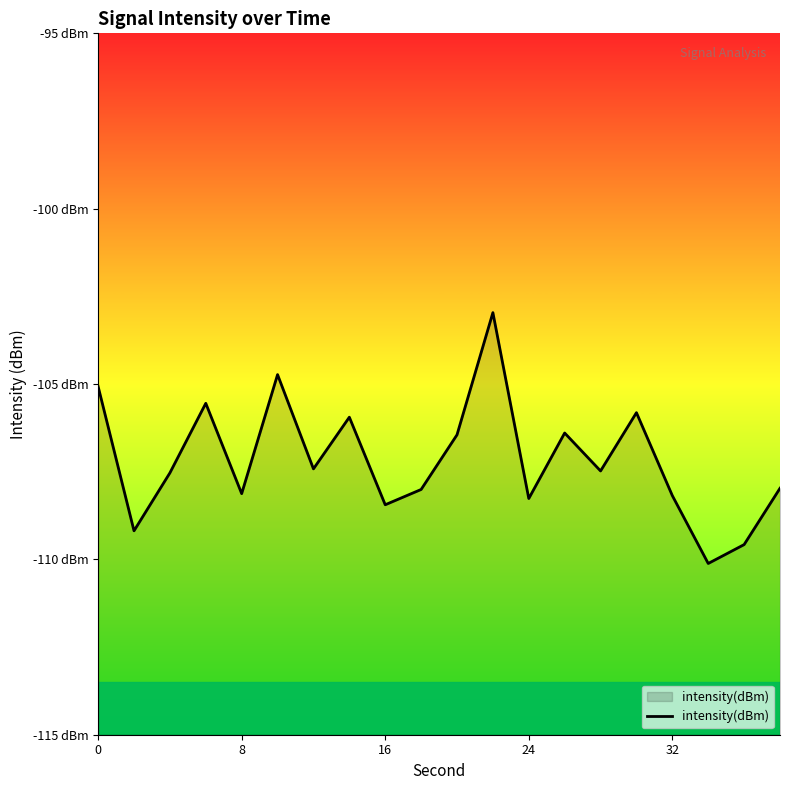

What is the smallest value displayed?

-110.1